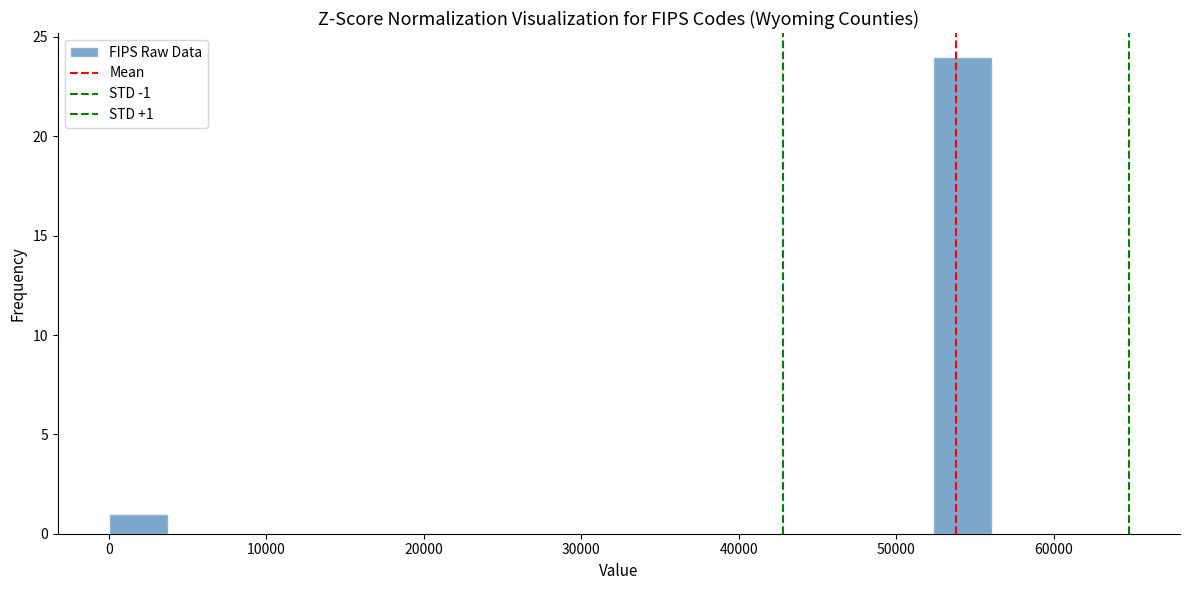

Around what value on the x-axis is the tallest bar? Give the approximate position of its centre, as read against the axis.

54000